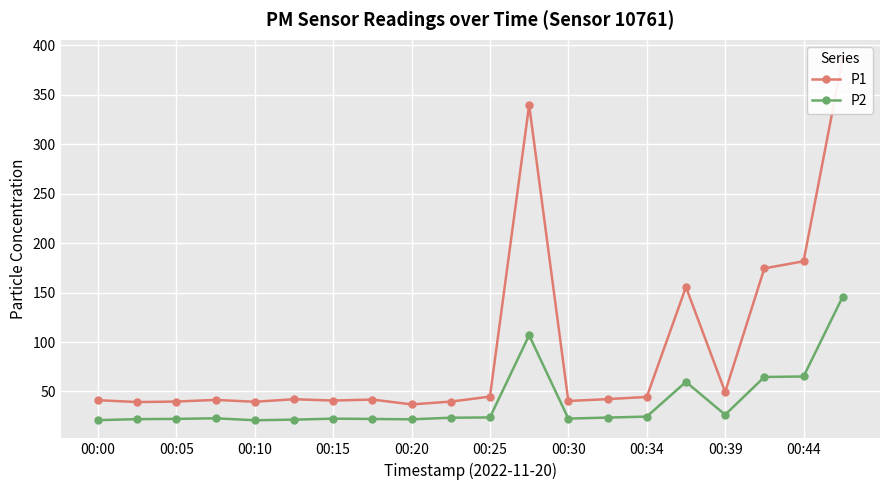

Is it true that P2 equals 65.2 at 00:44?

True